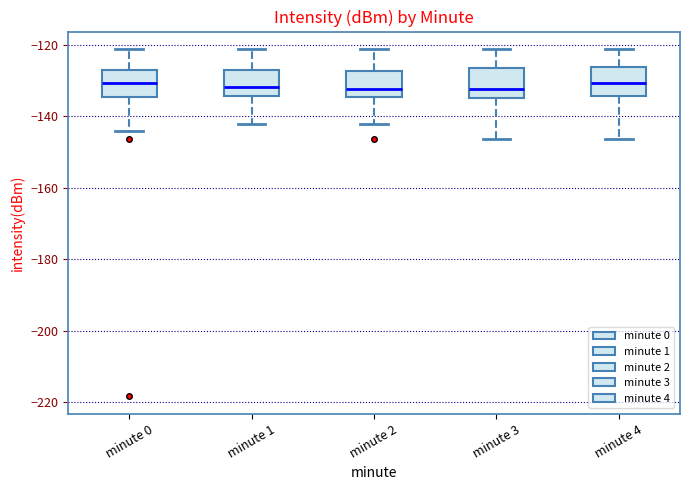

Where does the lower whisker of the box for minute 4 end on the y-axis? The values are not printed on the chart, so give them approximately, as read against the axis.

-146